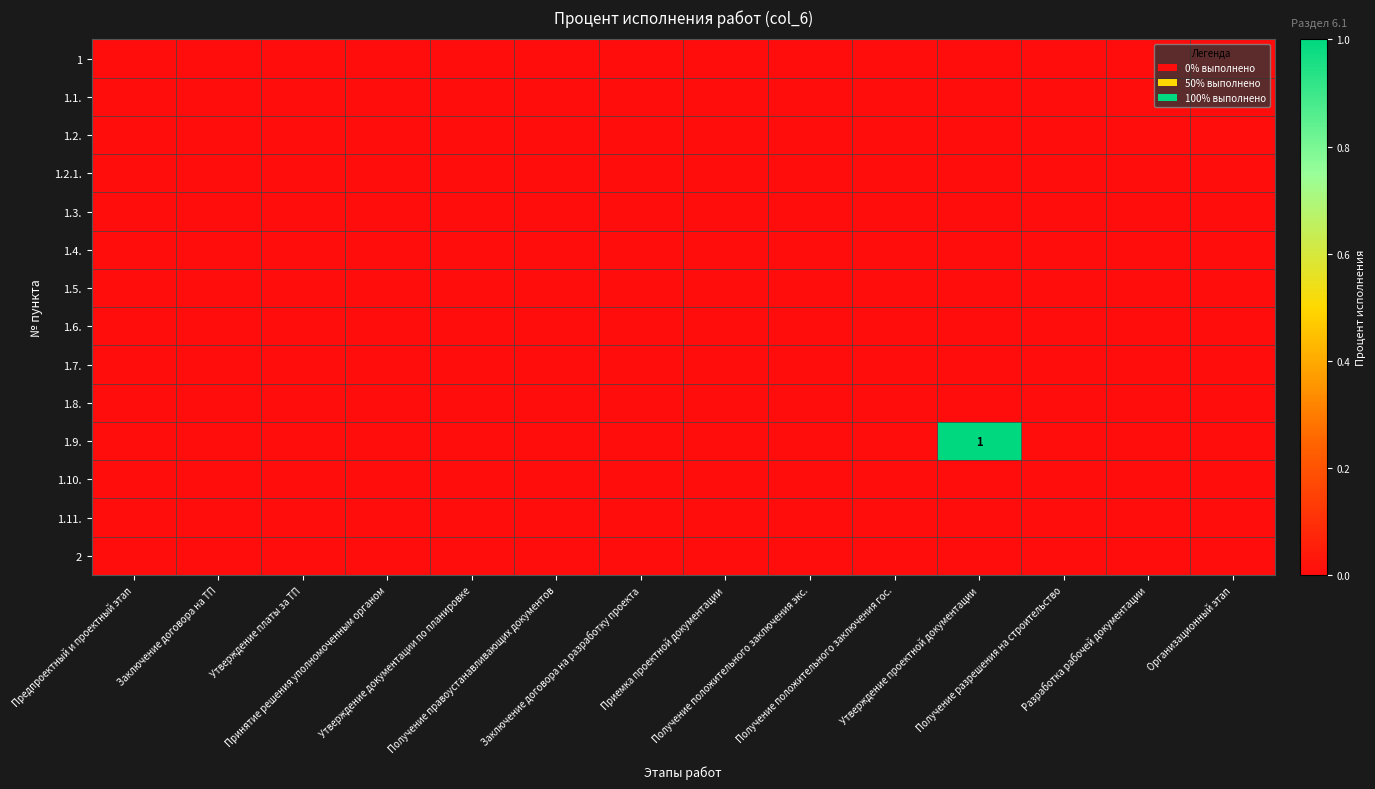

At which category does the chart reach its minimum across all series?

Предпроектный и проектный этап